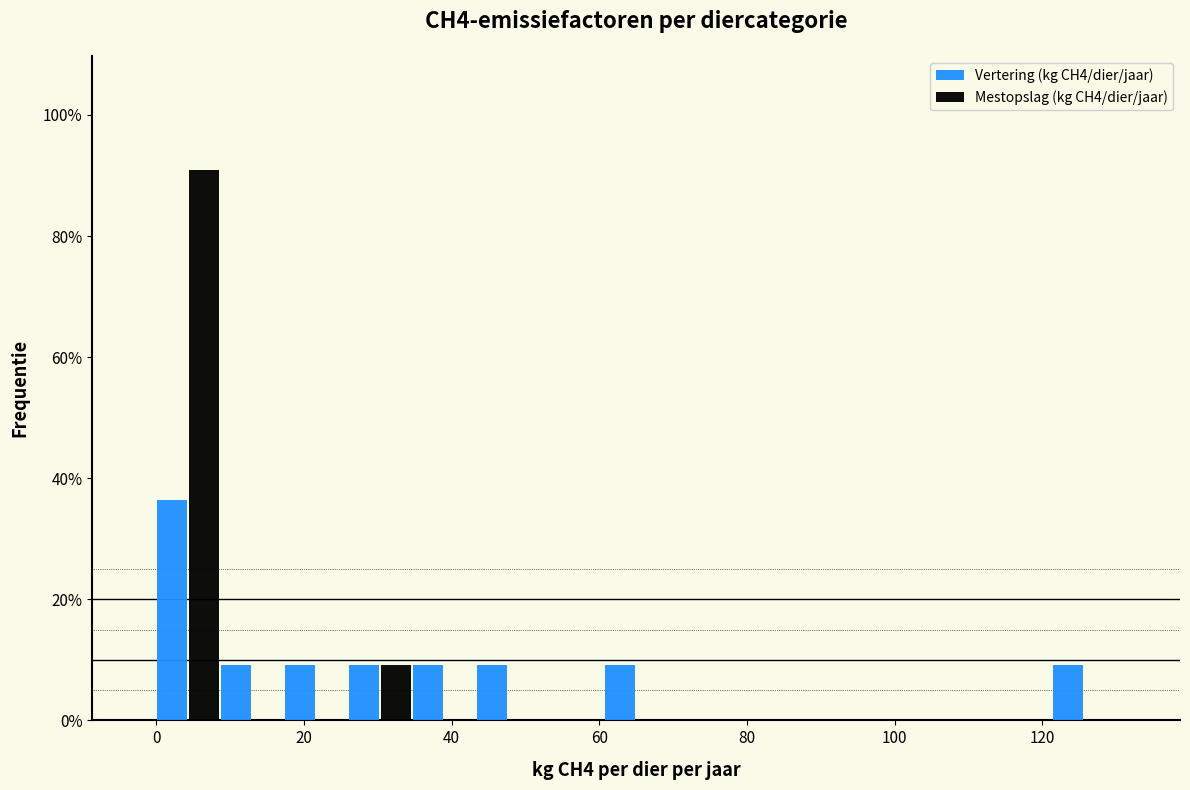

In the Mestopslag (kg CH4/dier/jaar) series, which range on the x-axis has the tallest bar?

0 to 8